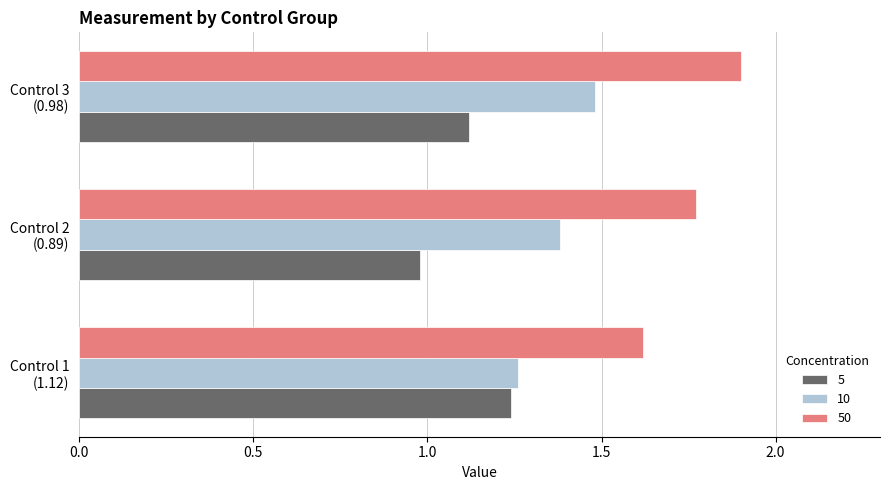

At which label is 50 closest to 1?

Control 1
(1.12)